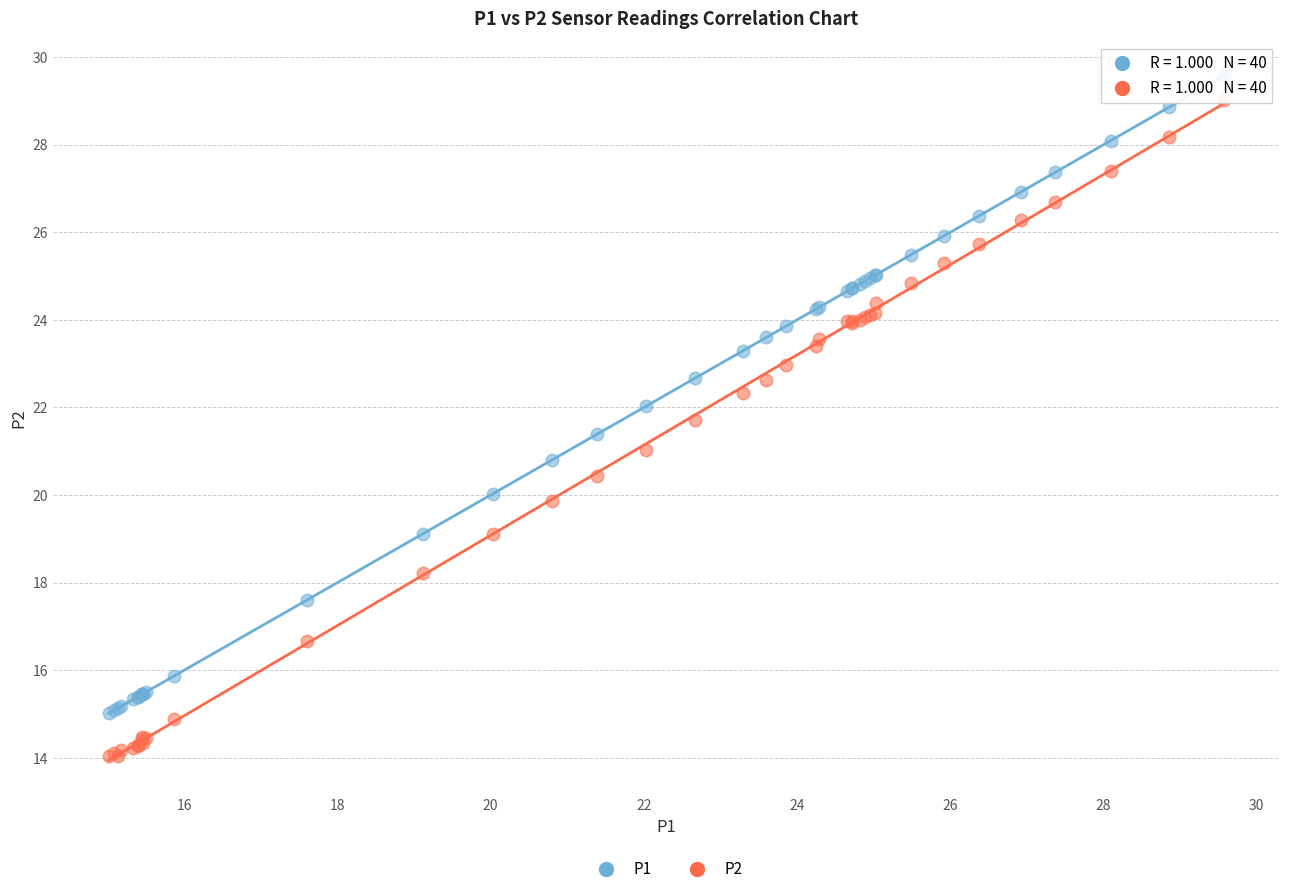

Which series has the largest Y range (max minus min)?

P2